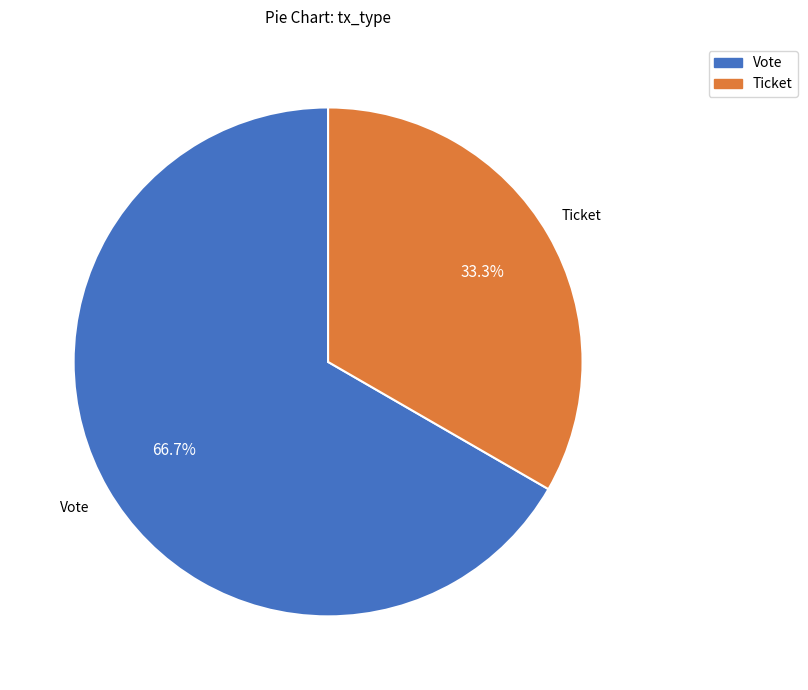

To the nearest percent, what is the average slice percentage?

50%